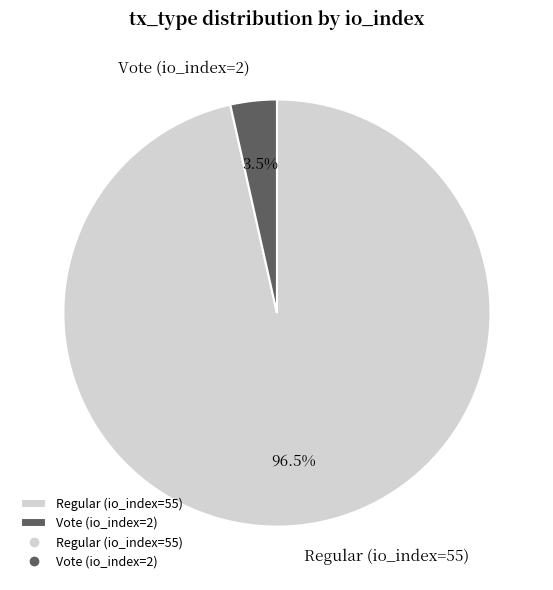

To the nearest percent, what is the difference between the largest and smallest slice percentages?

93%